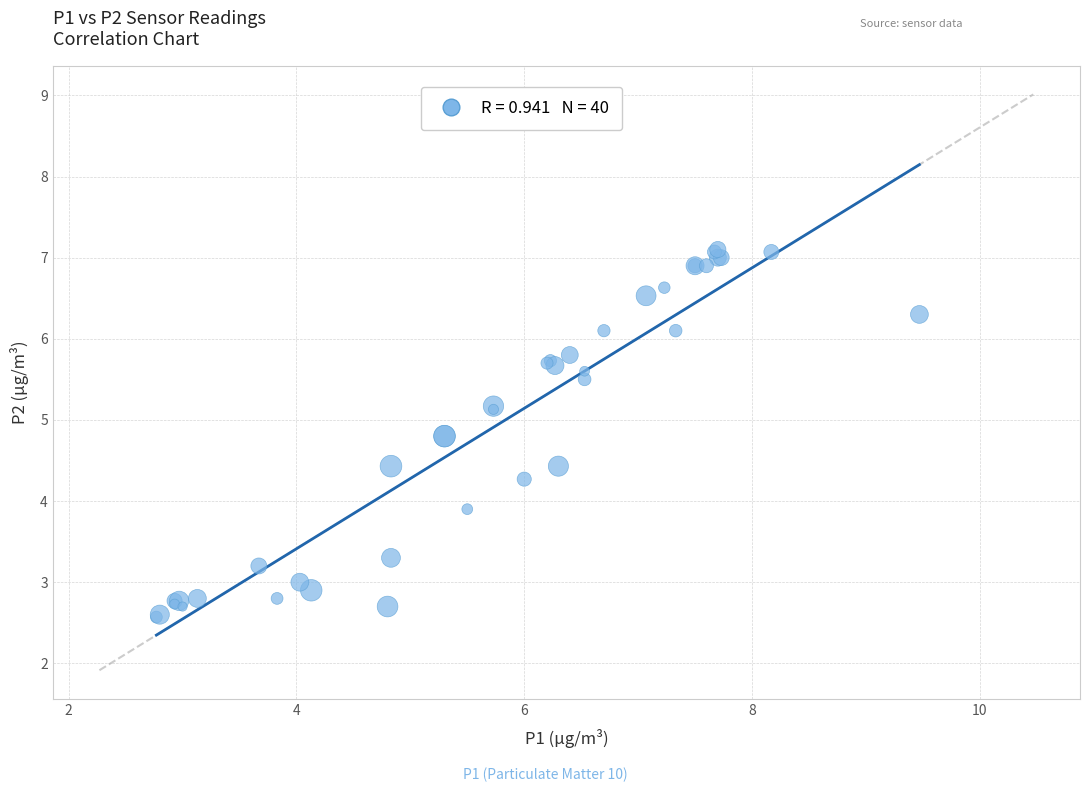

What Y value in the scatter plot is closest to 4?

3.9